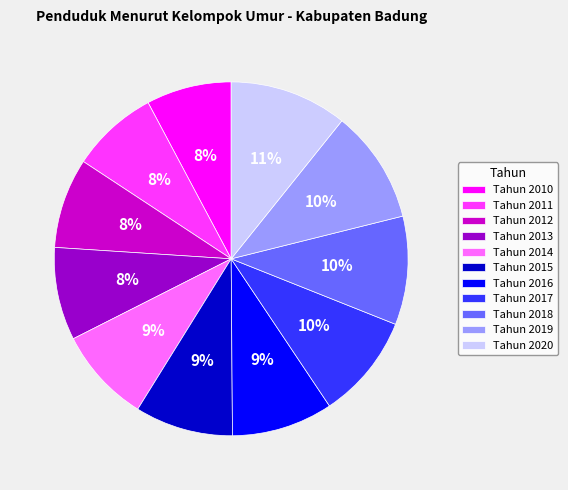

Is it true that Tahun 2011 is 8% of the pie?

True